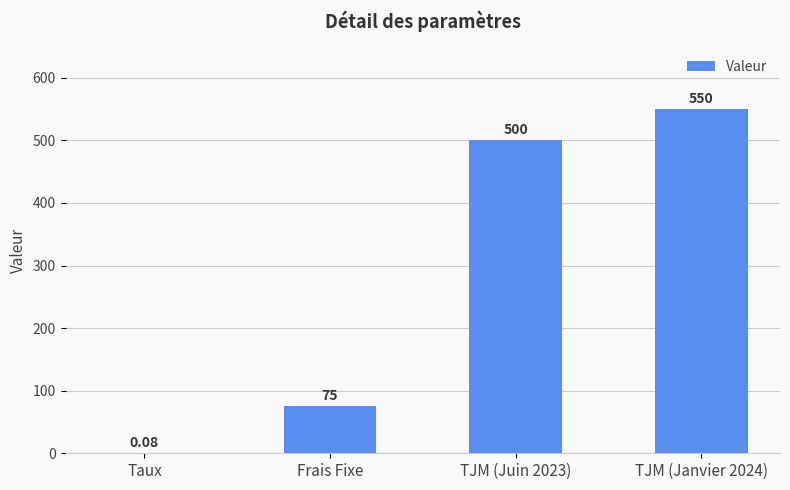

Which has a higher value, Frais Fixe or TJM (Janvier 2024)?

TJM (Janvier 2024)